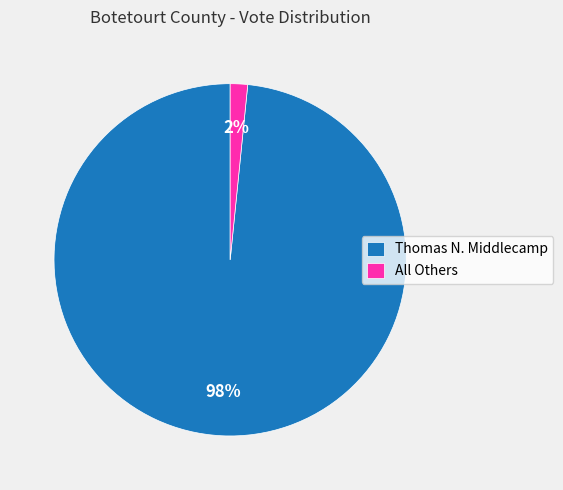

Does any single category account for the majority?

Yes